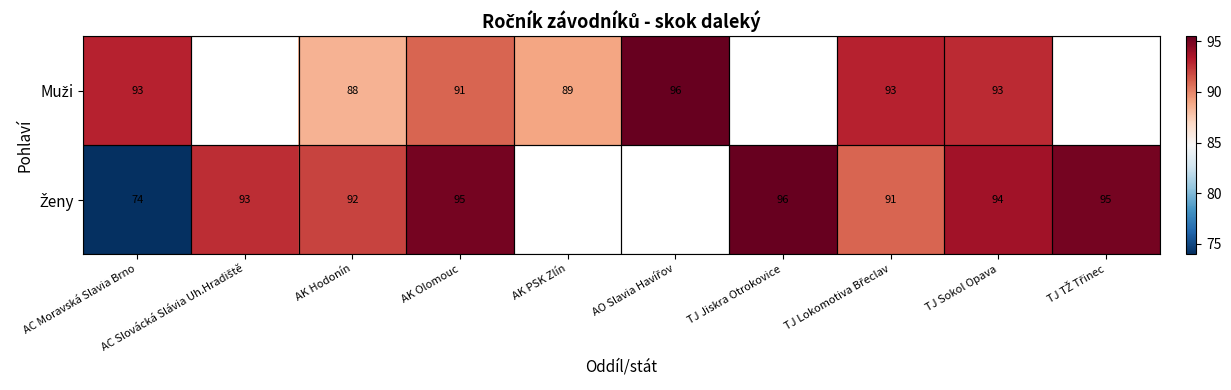

Which has a higher value, AC Moravská Slavia Brno or AK Olomouc?

AC Moravská Slavia Brno